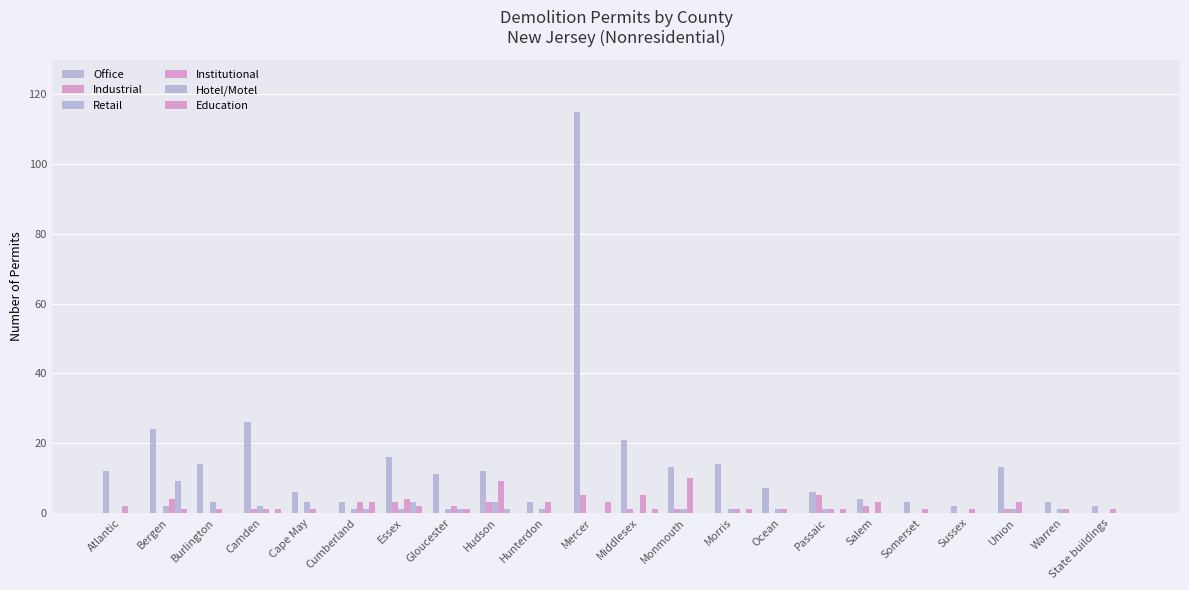

What is the difference between the maximum and minimum values in the Office series?

113